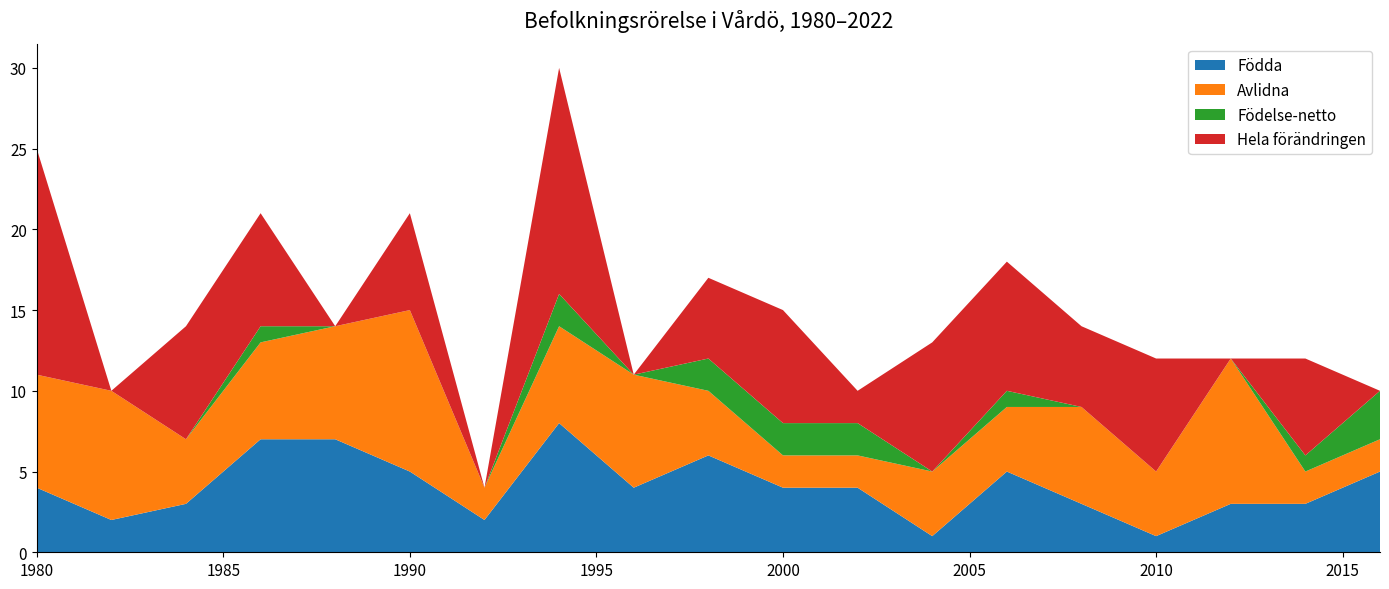

Reading left to right, list all the values displayed in this chart.

Födda: 1980=4	1982=2	1984=3	1986=7	1988=7	1990=5	1992=2	1994=8	1996=4	1998=6	2000=4	2002=4	2004=1	2006=5	2008=3	2010=1	2012=3	2014=3	2016=5
Avlidna: 1980=7	1982=8	1984=4	1986=6	1988=7	1990=10	1992=2	1994=6	1996=7	1998=4	2000=2	2002=2	2004=4	2006=4	2008=6	2010=4	2012=9	2014=2	2016=2
Födelse-netto: 1980=0	1982=0	1984=0	1986=1	1988=0	1990=0	1992=0	1994=2	1996=0	1998=2	2000=2	2002=2	2004=0	2006=1	2008=0	2010=0	2012=0	2014=1	2016=3
Hela förändringen: 1980=14	1982=0	1984=7	1986=7	1988=0	1990=6	1992=0	1994=14	1996=0	1998=5	2000=7	2002=2	2004=8	2006=8	2008=5	2010=7	2012=0	2014=6	2016=0